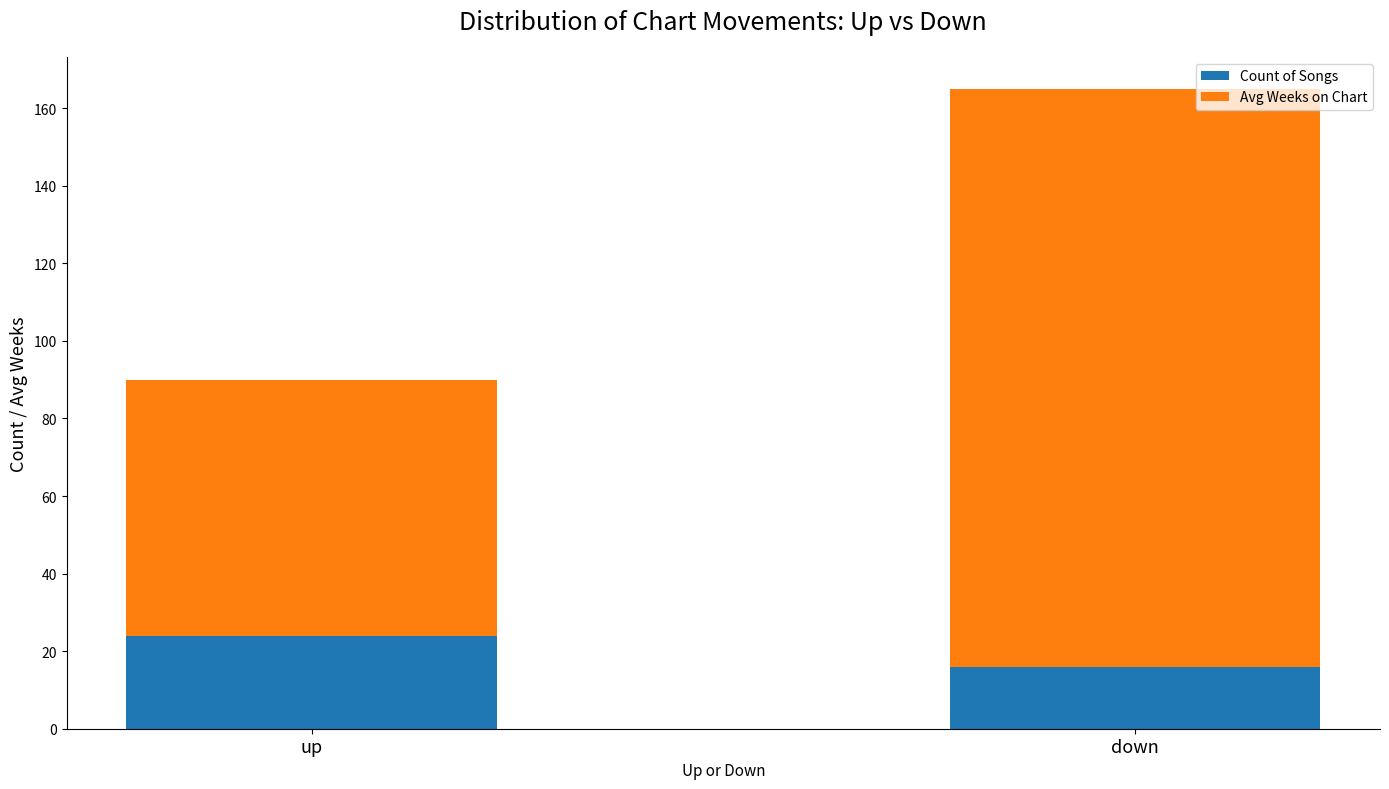

The value of Count of Songs at up is 39. True or false?

False